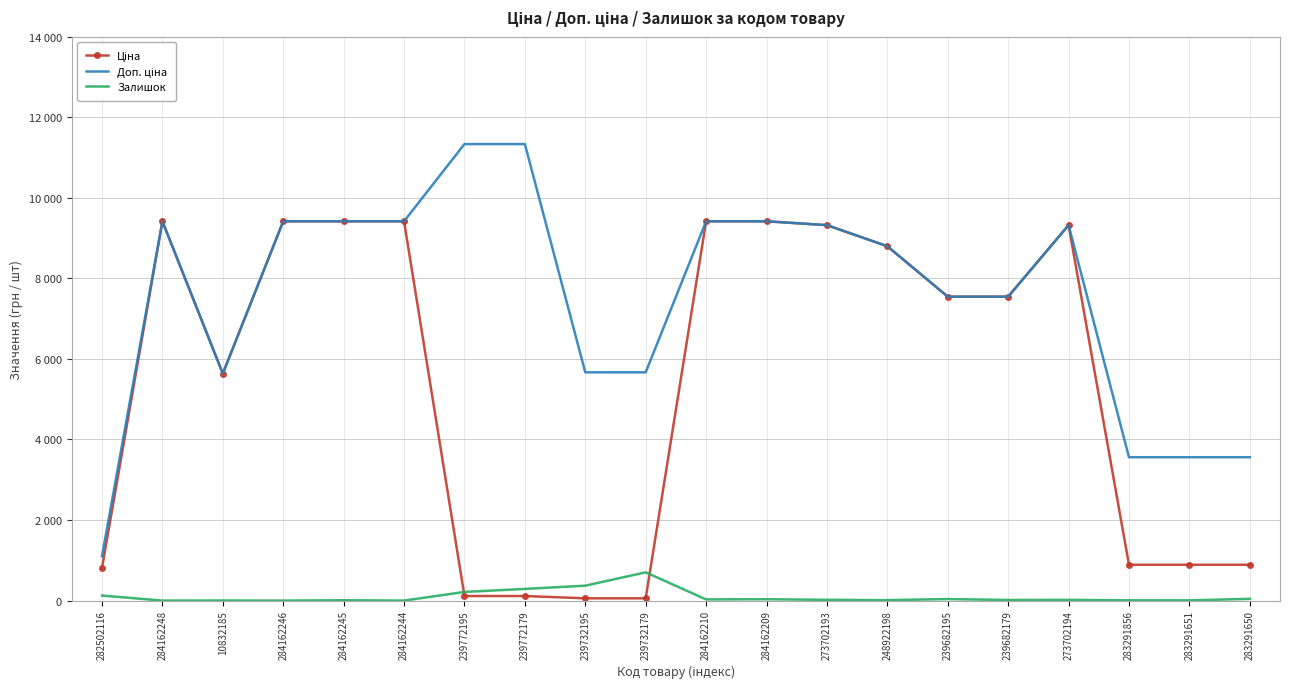

Reading left to right, list all the values displayed in this chart.

Ціна: 282502116=813.0	284162248=9416.9	10832185=5636.0	284162246=9416.9	284162245=9416.9	284162244=9416.9	239772195=113.3	239772179=113.3	239732195=56.7	239732179=56.7	284162210=9416.9	284162209=9416.9	273702193=9321.4	248922198=8797.6	239682195=7545.9	239682179=7545.9	273702194=9321.4	283291856=889.9	283291651=889.9	283291650=889.9
Доп. ціна: 282502116=1101.8	284162248=9416.9	10832185=5636.0	284162246=9416.9	284162245=9416.9	284162244=9416.9	239772195=11334.0	239772179=11334.0	239732195=5667.0	239732179=5667.0	284162210=9416.9	284162209=9416.9	273702193=9321.4	248922198=8797.6	239682195=7545.9	239682179=7545.9	273702194=9321.4	283291856=3559.7	283291651=3559.7	283291650=3559.7
Залишок: 282502116=125.0	284162248=0.0	10832185=2.0	284162246=0.0	284162245=9.0	284162244=0.0	239772195=215.0	239772179=290.0	239732195=370.0	239732179=702.0	284162210=29.0	284162209=34.0	273702193=19.0	248922198=11.0	239682195=38.0	239682179=15.0	273702194=18.0	283291856=7.0	283291651=6.0	283291650=43.0